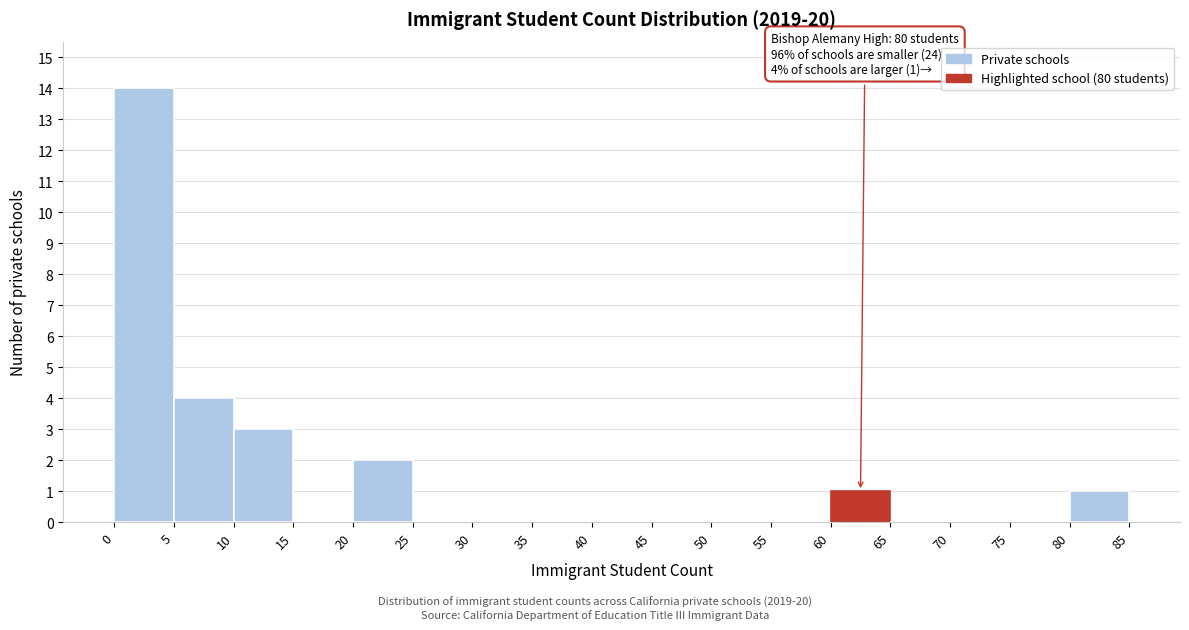

Which range on the x-axis has the tallest bar?

0 to 5